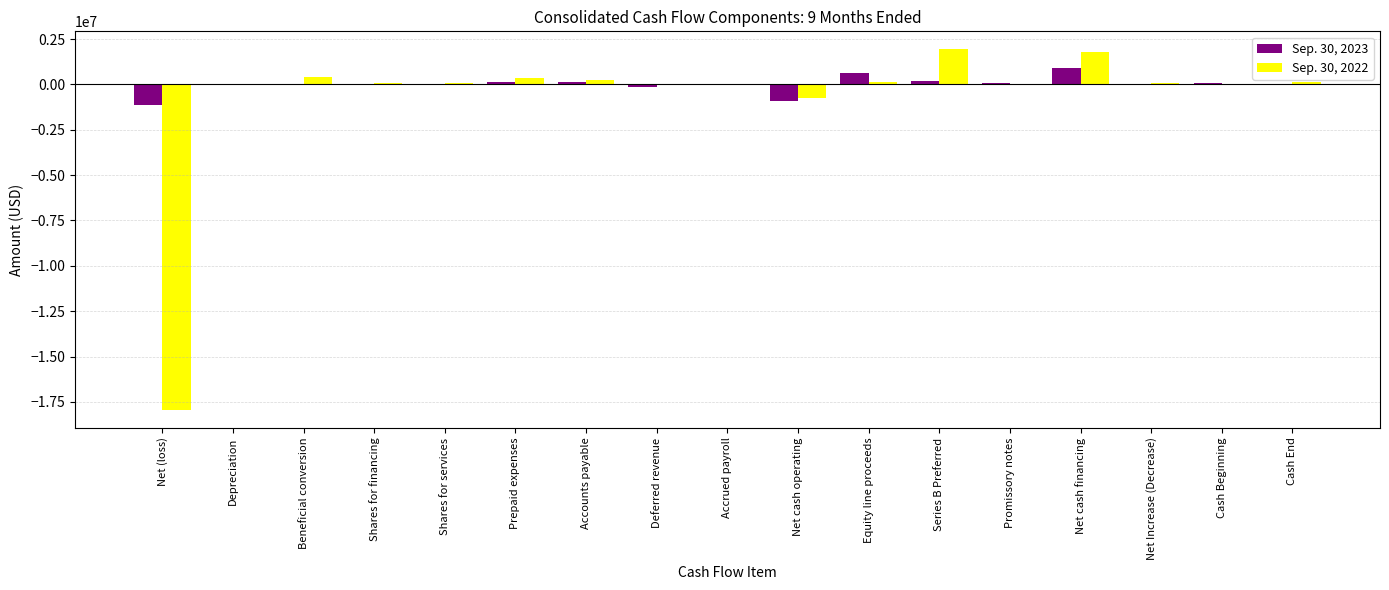

What is the sum of all Sep. 30, 2023 values?

-51882